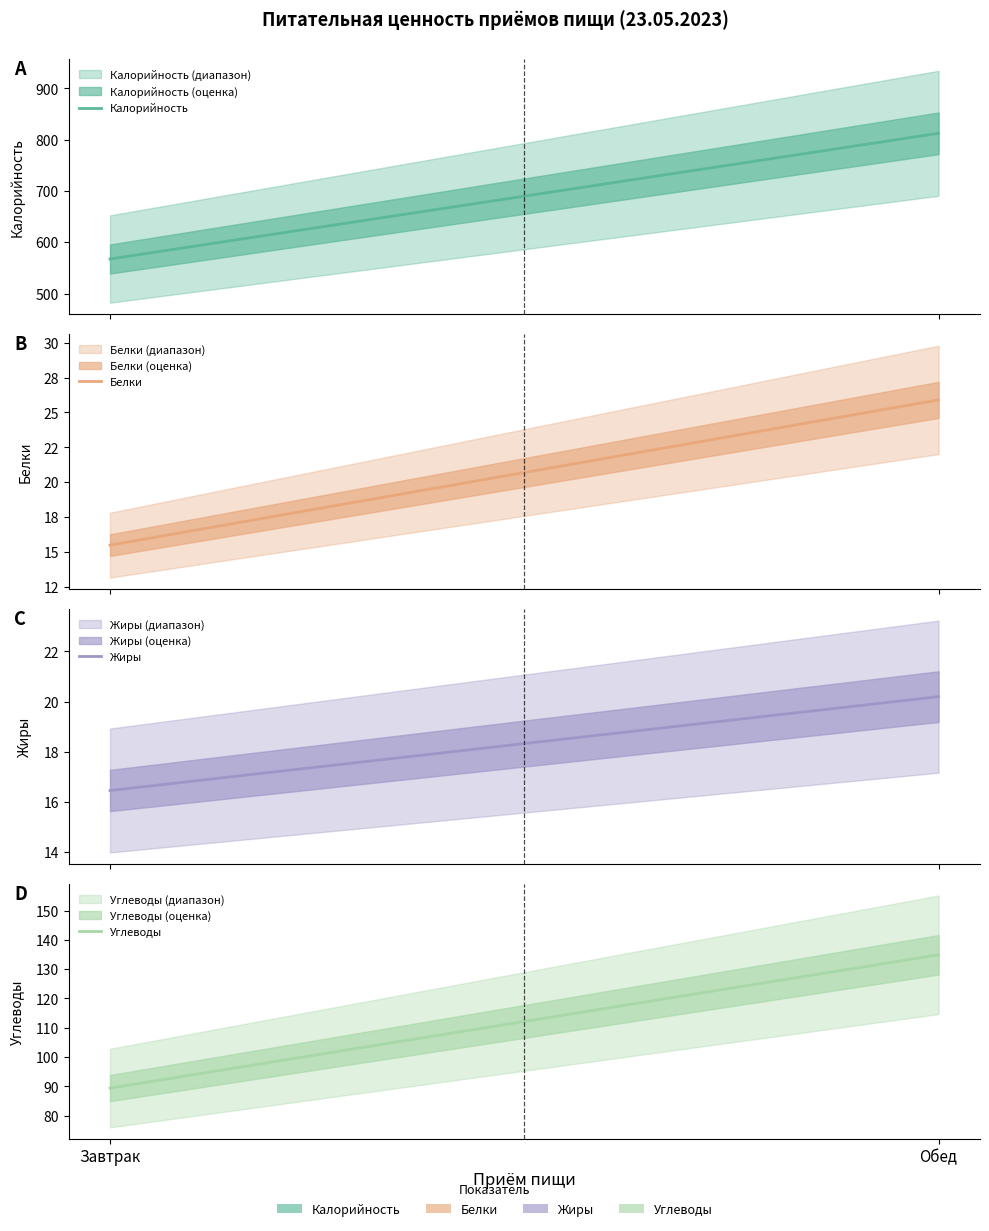

Reading left to right, what are all the values shown in this chart?

Калорийность: Завтрак=567.3	Обед=812.4
Белки: Завтрак=15.5	Обед=25.9
Жиры: Завтрак=16.5	Обед=20.2
Углеводы: Завтрак=89.4	Обед=134.9